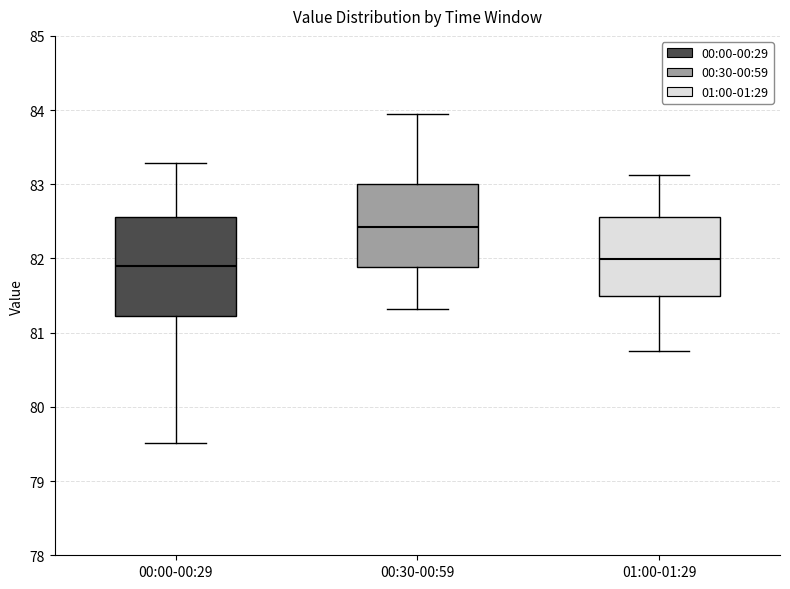

Reading left to right, read every box against the y-axis: the position of its median line, the range the box covers, and the ends of its whiskers. The values are not printed on the chart, so give them approximately, as read against the axis.

00:00-00:29: median 81.9, box 81.2 to 82.6, whiskers 79.5 to 83.3
00:30-00:59: median 82.4, box 81.9 to 83.0, whiskers 81.3 to 84.0
01:00-01:29: median 82.0, box 81.5 to 82.6, whiskers 80.8 to 83.1